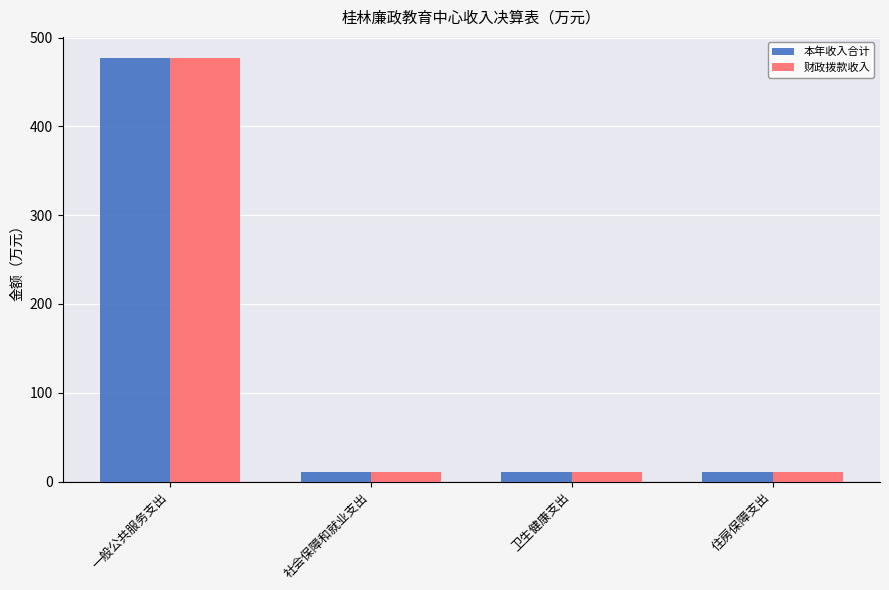

At how many categories does at least one series exceed 69?

1